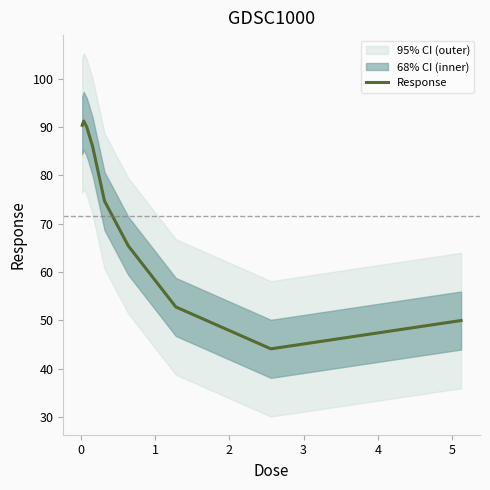

What is the difference between the second highest and minimum values?

46.2